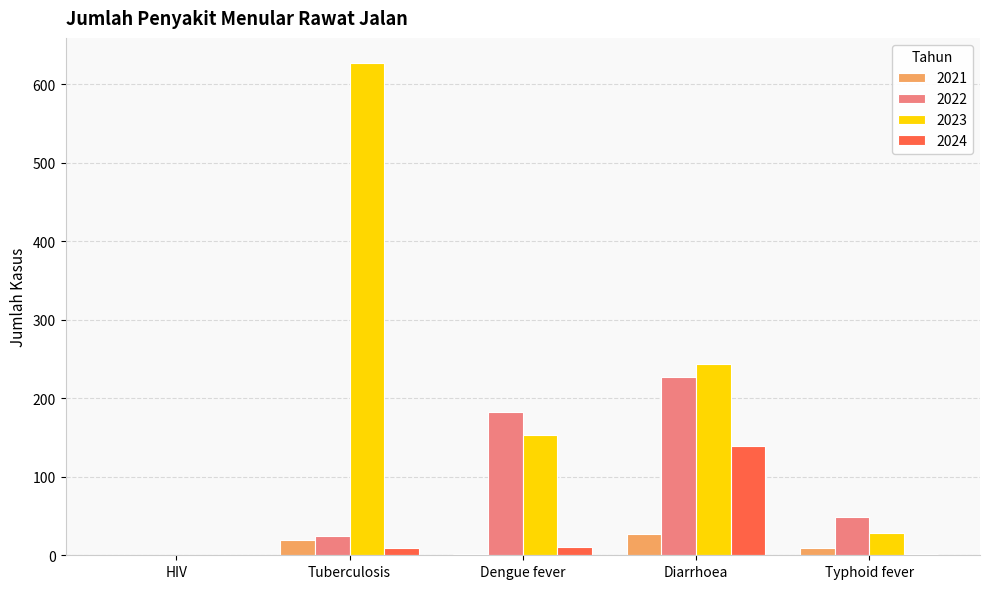

Which series changed the most between Tuberculosis and Dengue fever?

2023